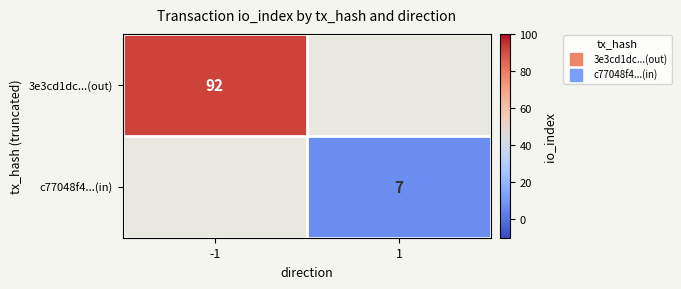

How many positive values does the c77048f4...(in) series have?

1